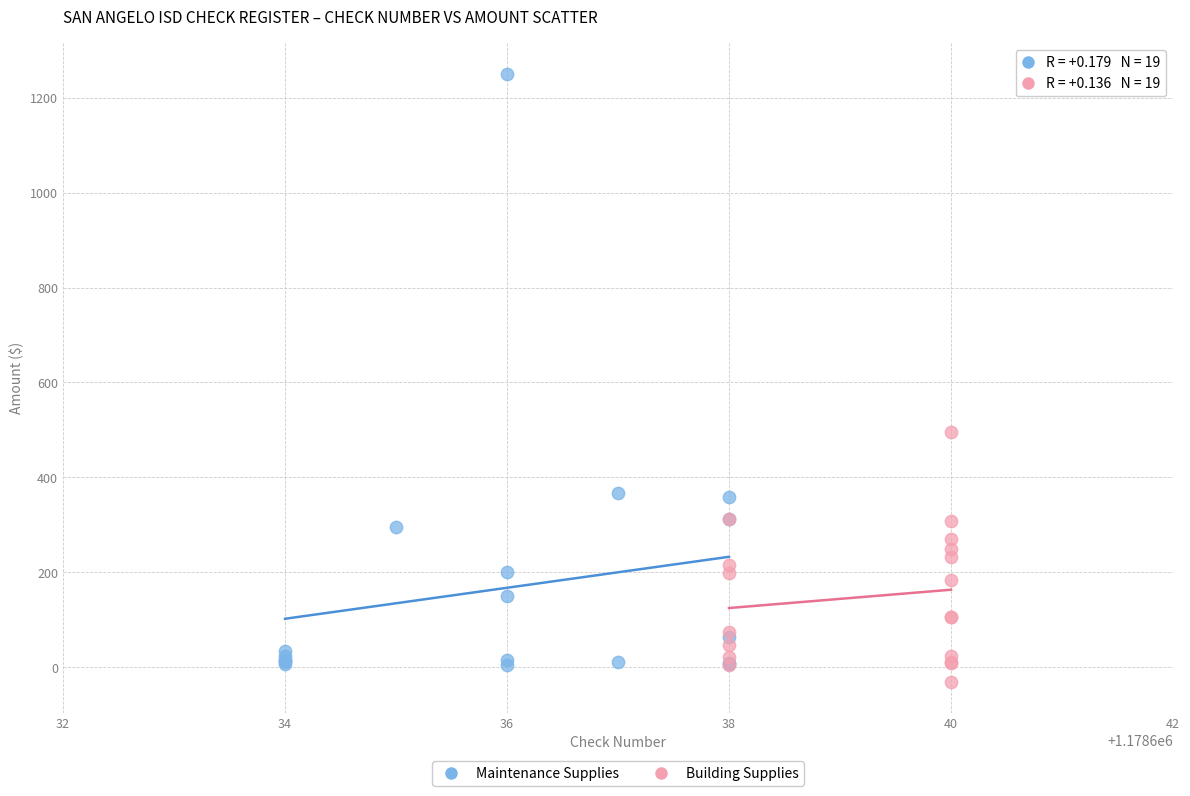

Which series has the largest Y range (max minus min)?

Maintenance Supplies